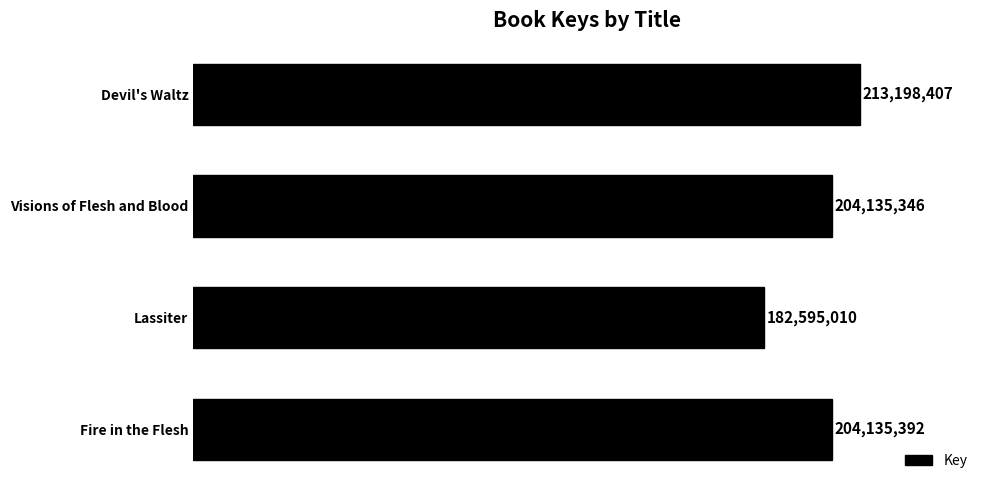

Where is the data nearest to the value 197896708?

Visions of Flesh and Blood